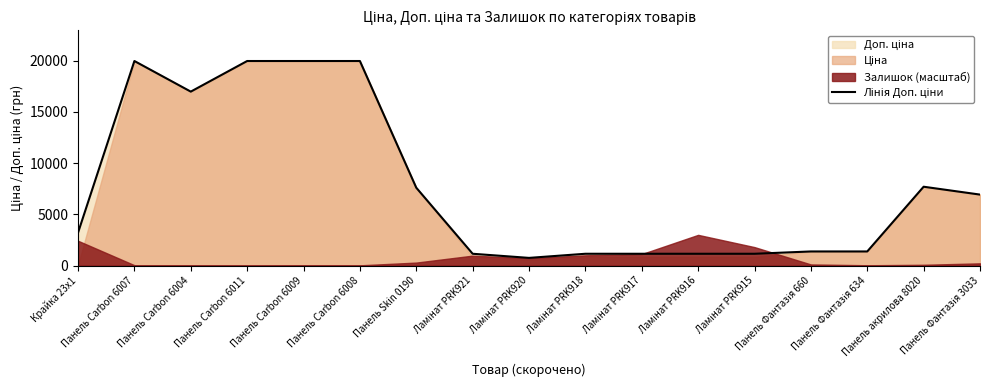

What is the difference between the values at Панель акрилова 8020 and Панель Carbon 6007?

12271.0